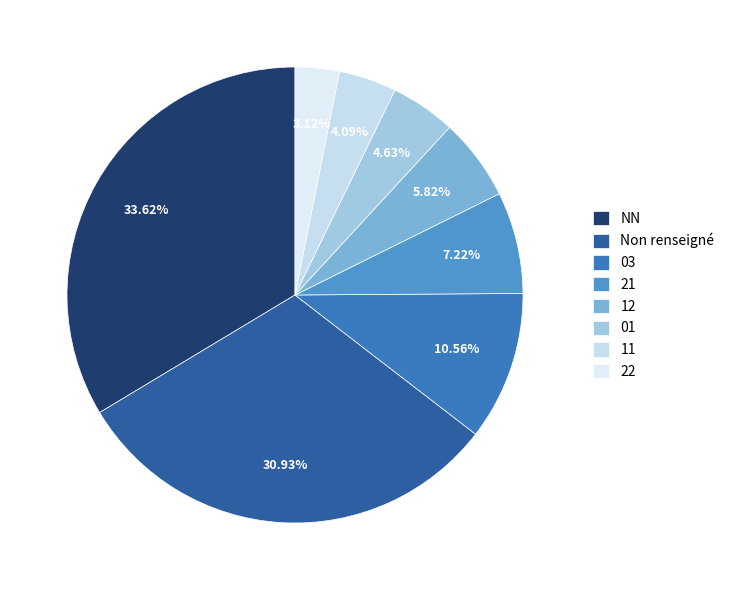

Between 21 and 01, which is larger?

21